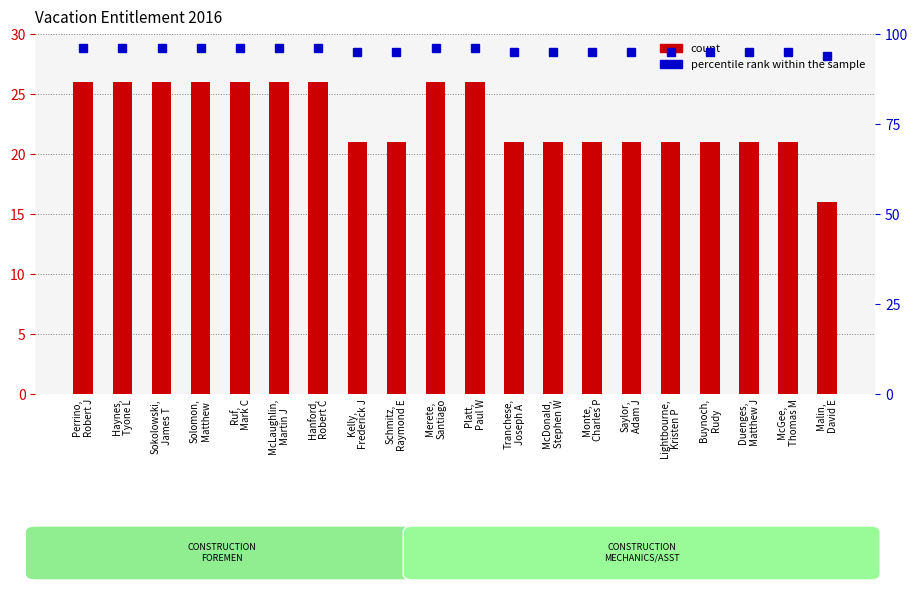

What is the spread (max minus min) of values at Lightbourne,
Kristen P?

74